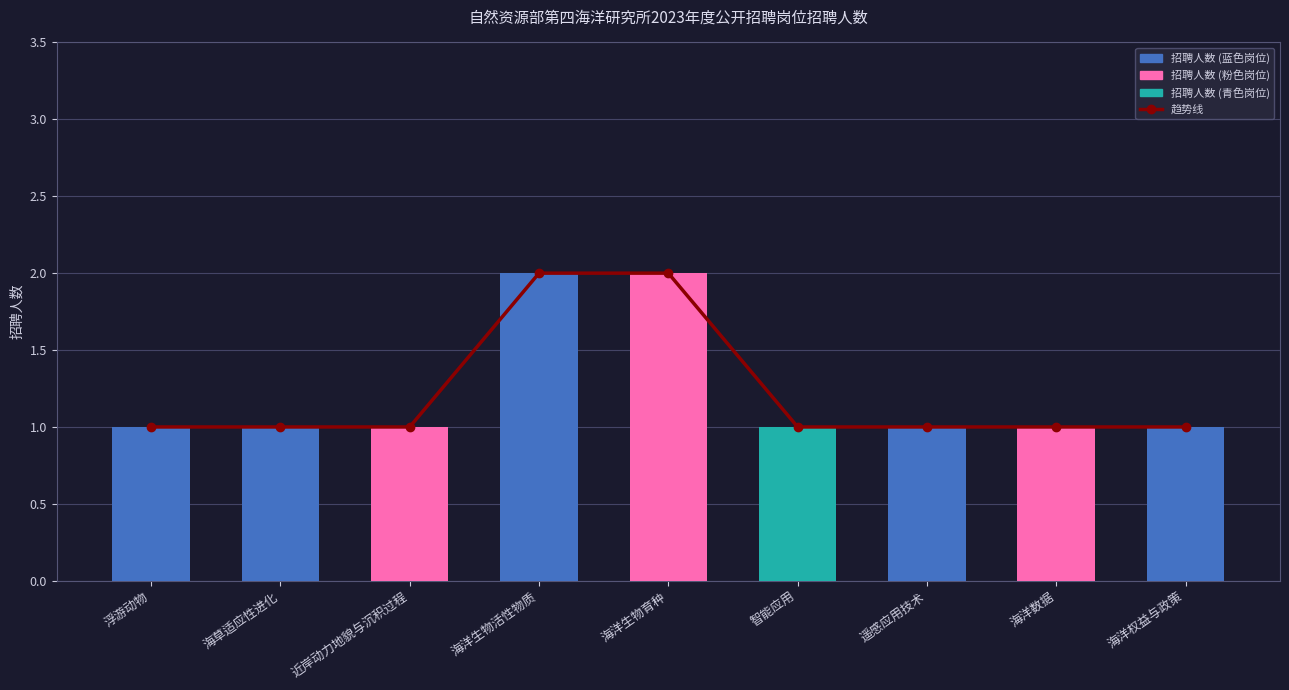

Where is 趋势线 nearest to the value 1?

浮游动物